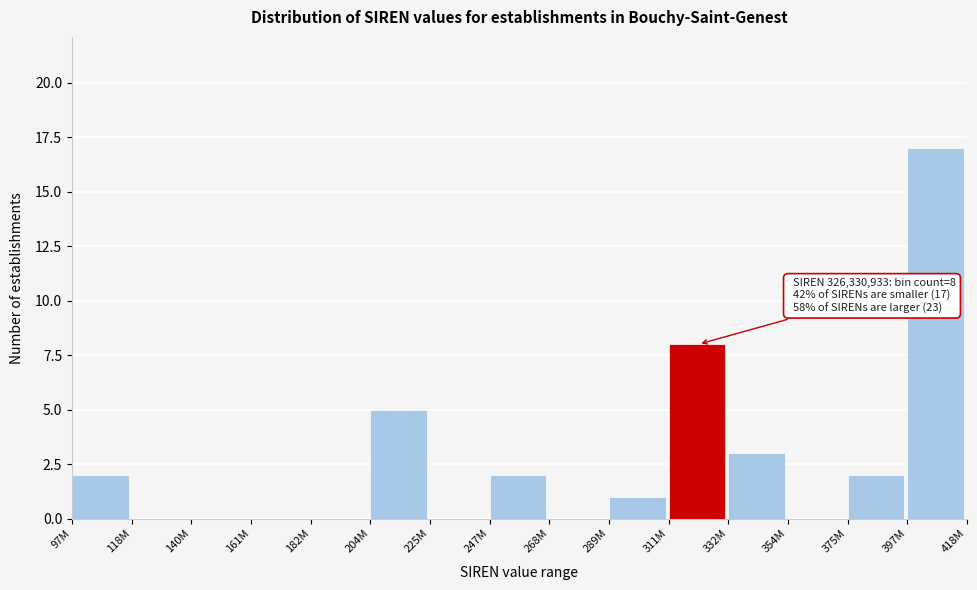

Reading left to right, what are all the values shown in this chart?

97M=2	118M=0	140M=0	161M=0	182M=0	204M=5	225M=0	247M=2	268M=0	289M=1	311M=8	332M=3	354M=0	375M=2	397M=17